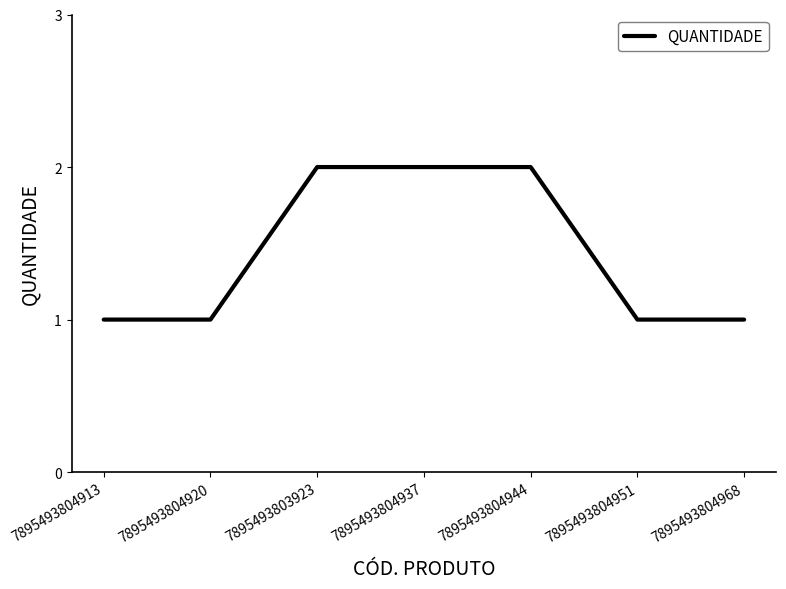

Which has a higher value, 7895493803923 or 7895493804913?

7895493803923